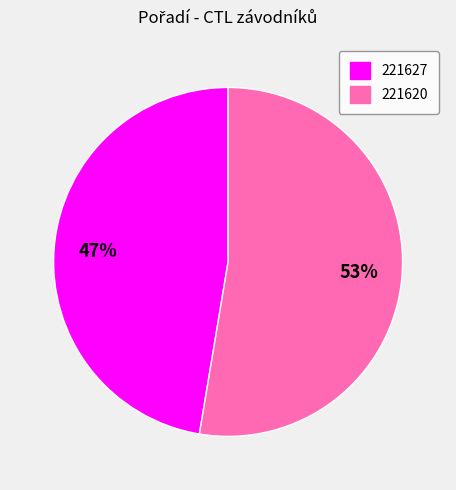

What percentage is the 221620 slice, to the nearest percent?

53%